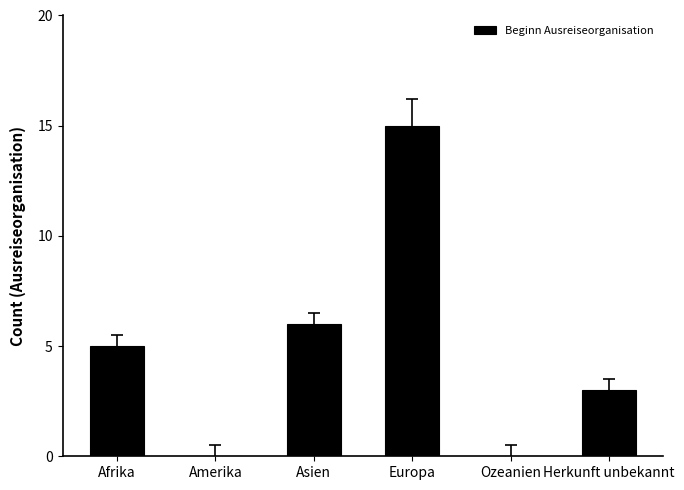

What is the change in value from Asien to Herkunft unbekannt?

-3